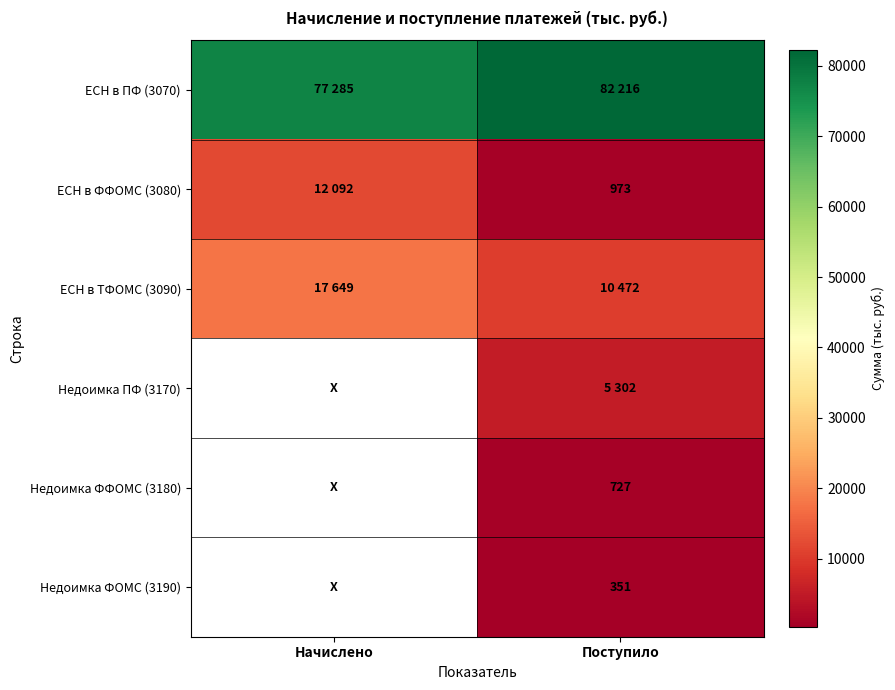

The ЕСН в ФФОМС (3080) series shows 973 at Поступило. True or false?

True